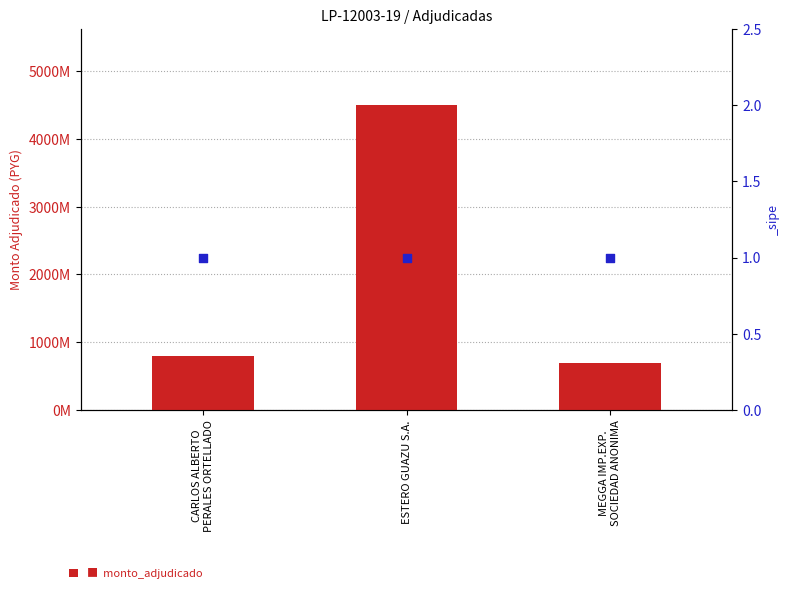

Between MEGGA IMP.EXP.
SOCIEDAD ANONIMA and ESTERO GUAZU S.A., which is larger?

ESTERO GUAZU S.A.